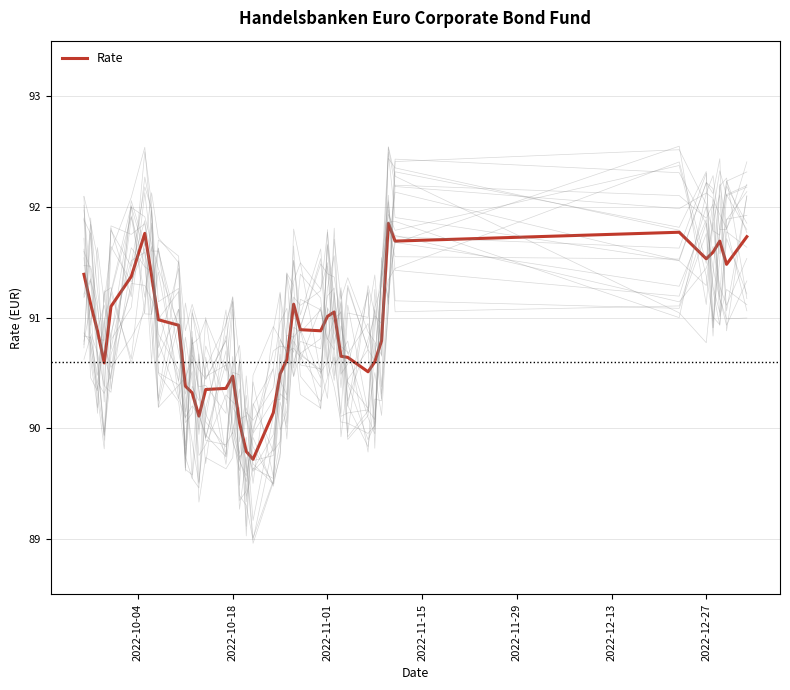

What is the sum of all values?

3635.8